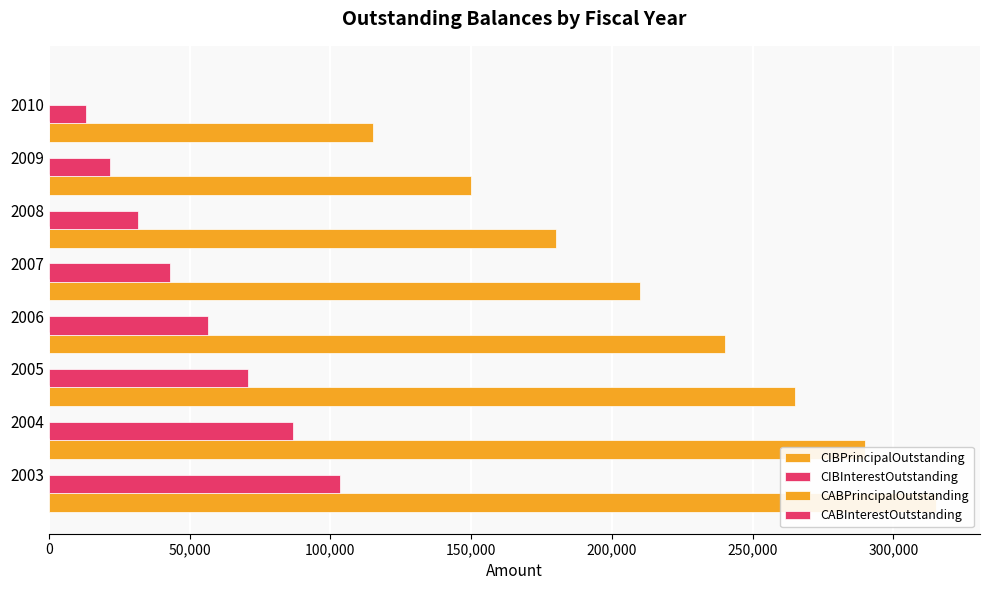

What is the average value of the CIBPrincipalOutstanding series?

220625.0